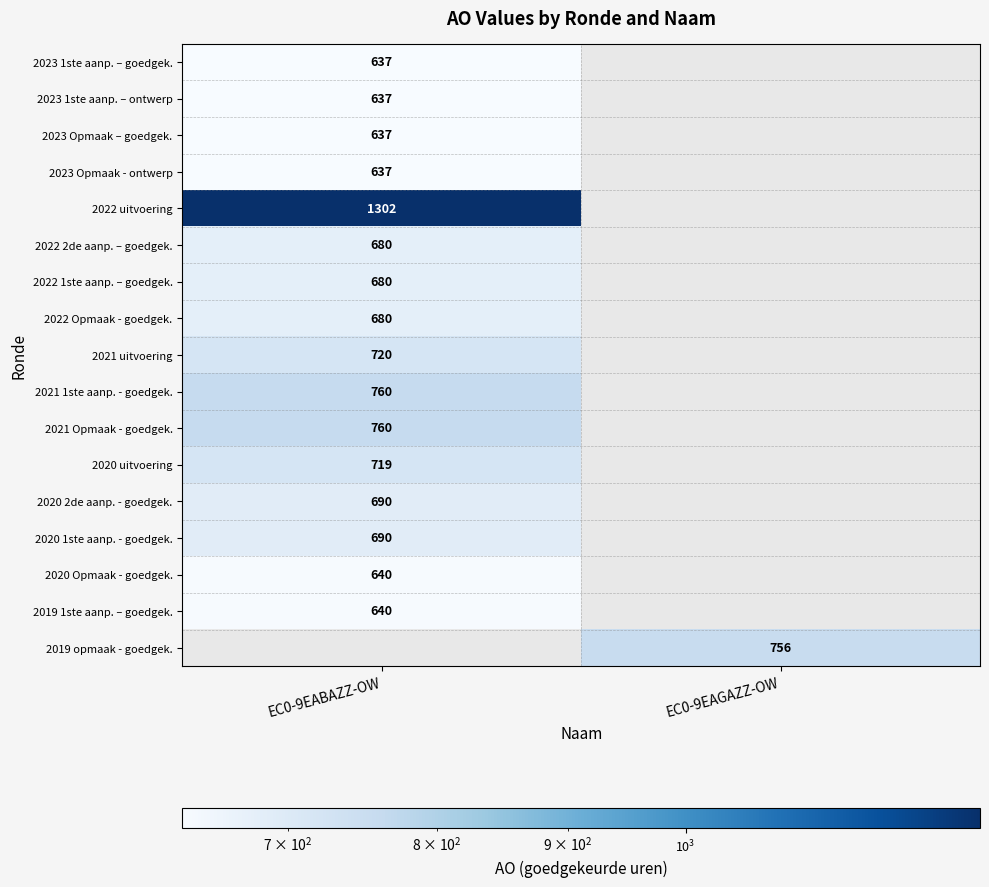

What is the maximum value shown in the chart?

1302.0